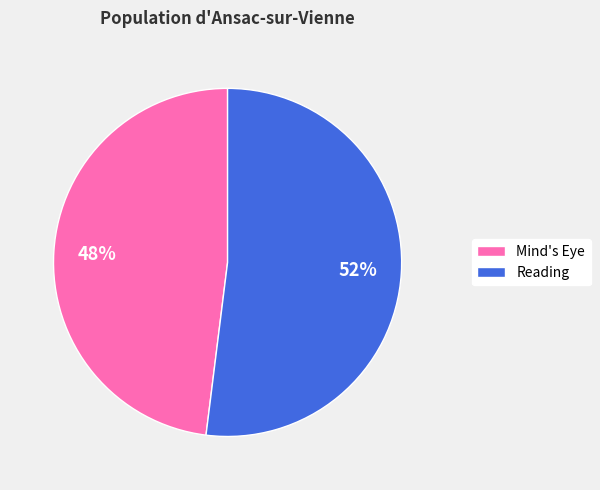

Count the number of slices in the pie.

2